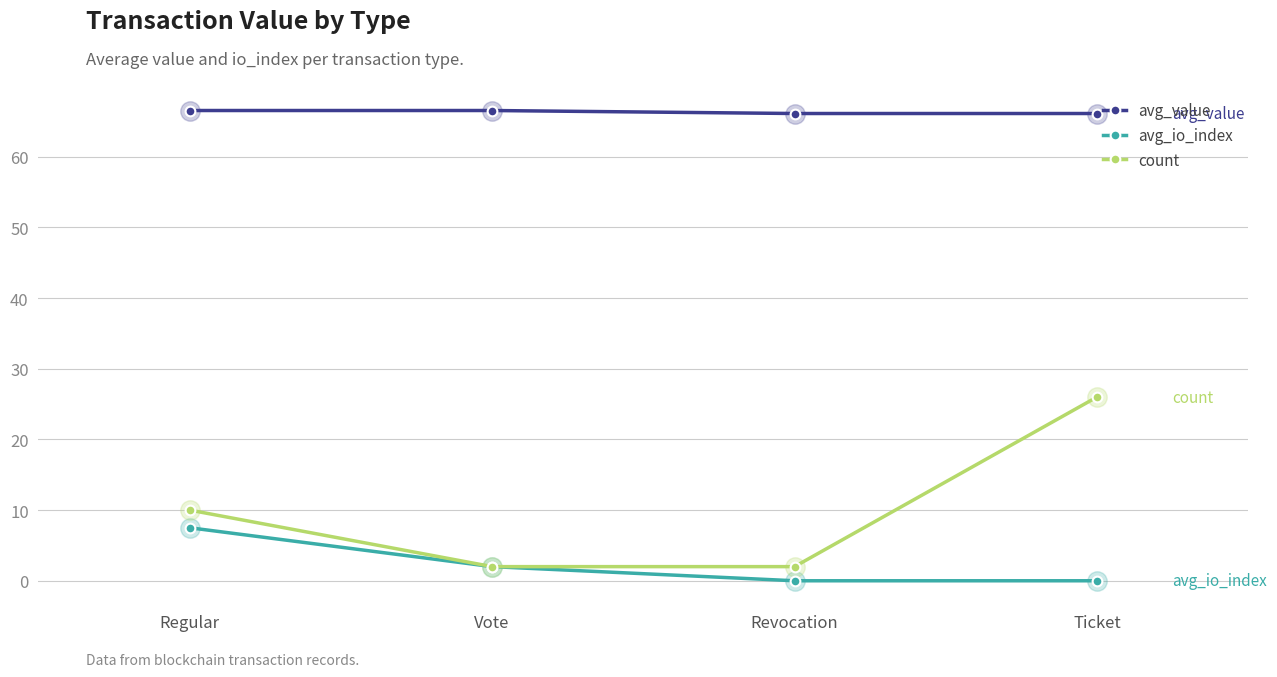

What is the difference between the maximum and minimum values in the avg_io_index series?

7.5